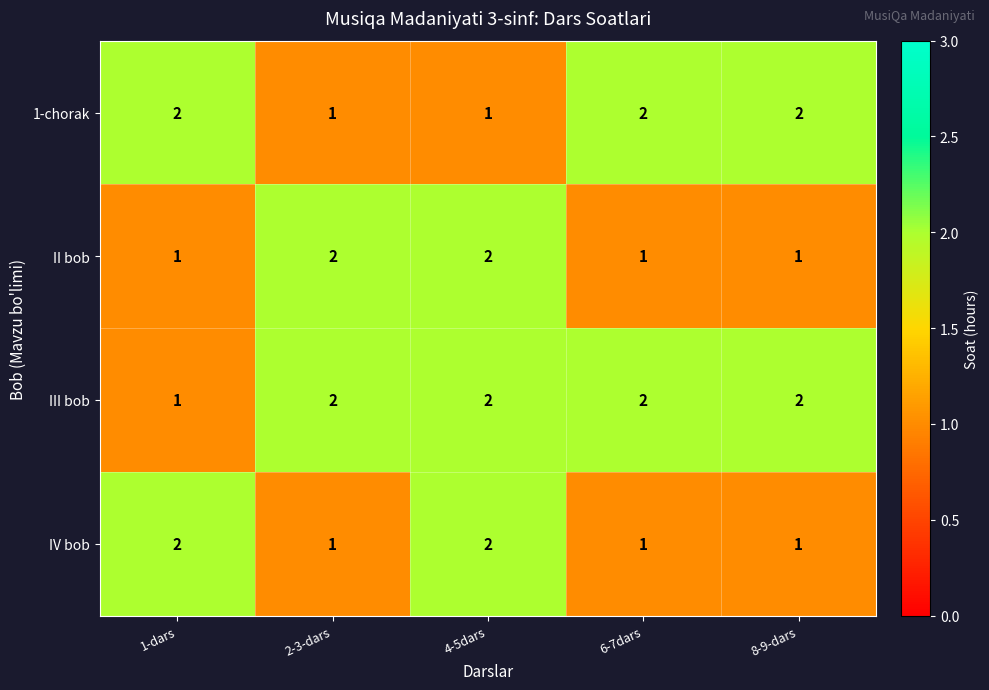

At which category is the sum across all series the highest?

4-5dars